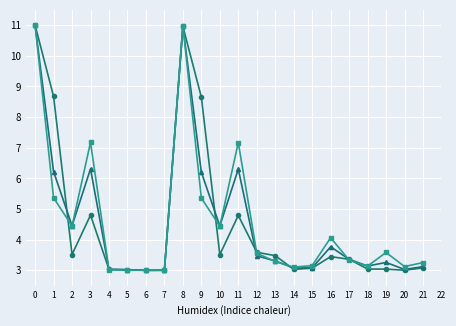

What is the maximum value shown in the chart?

11.0